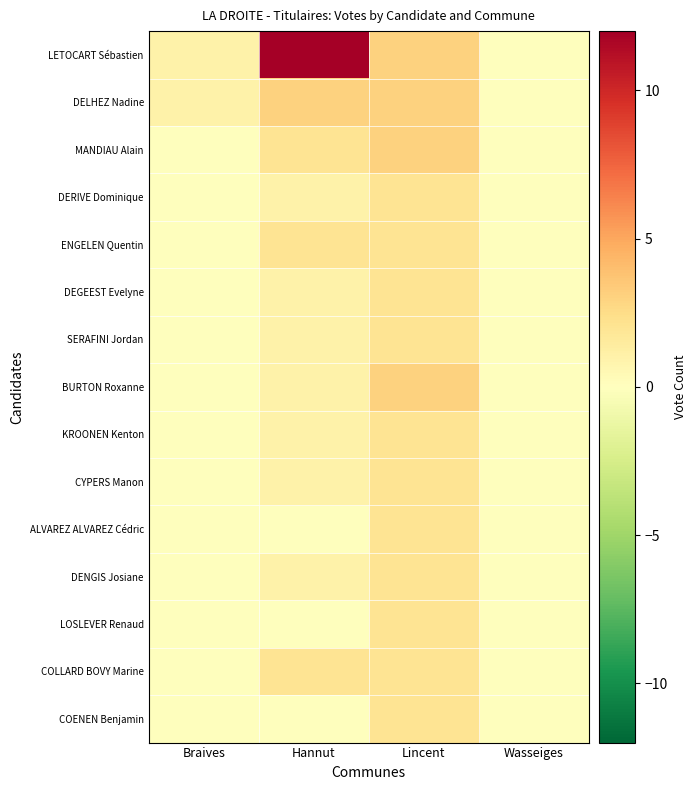

Reading left to right, what are all the values shown in this chart?

LETOCART Sébastien: Braives=1	Hannut=12	Lincent=3	Wasseiges=0
DELHEZ Nadine: Braives=1	Hannut=3	Lincent=3	Wasseiges=0
MANDIAU Alain: Braives=0	Hannut=2	Lincent=3	Wasseiges=0
DERIVE Dominique: Braives=0	Hannut=1	Lincent=2	Wasseiges=0
ENGELEN Quentin: Braives=0	Hannut=2	Lincent=2	Wasseiges=0
DEGEEST Evelyne: Braives=0	Hannut=1	Lincent=2	Wasseiges=0
SERAFINI Jordan: Braives=0	Hannut=1	Lincent=2	Wasseiges=0
BURTON Roxanne: Braives=0	Hannut=1	Lincent=3	Wasseiges=0
KROONEN Kenton: Braives=0	Hannut=1	Lincent=2	Wasseiges=0
CYPERS Manon: Braives=0	Hannut=1	Lincent=2	Wasseiges=0
ALVAREZ ALVAREZ Cédric: Braives=0	Hannut=0	Lincent=2	Wasseiges=0
DENGIS Josiane: Braives=0	Hannut=1	Lincent=2	Wasseiges=0
LOSLEVER Renaud: Braives=0	Hannut=0	Lincent=2	Wasseiges=0
COLLARD BOVY Marine: Braives=0	Hannut=2	Lincent=2	Wasseiges=0
COENEN Benjamin: Braives=0	Hannut=0	Lincent=2	Wasseiges=0